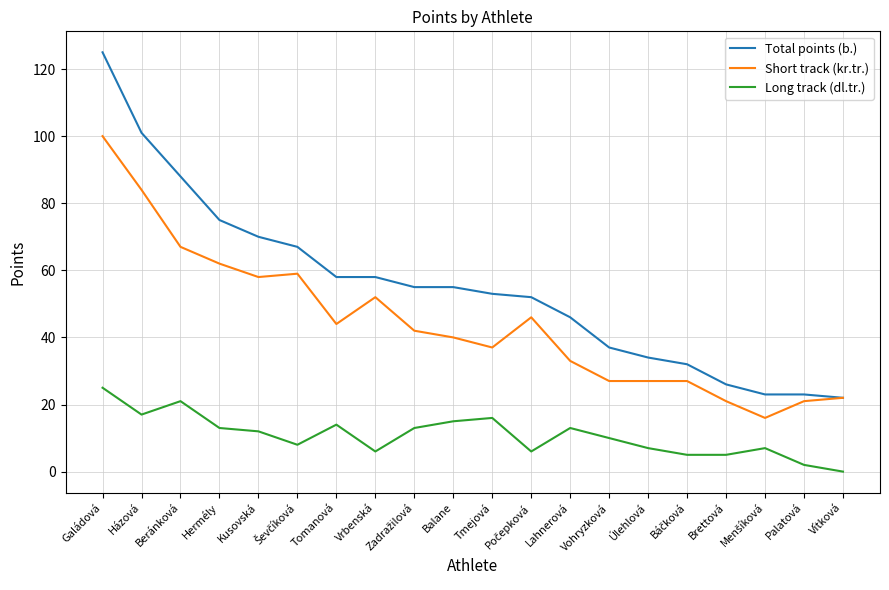

At which category is the sum across all series the highest?

Galádová